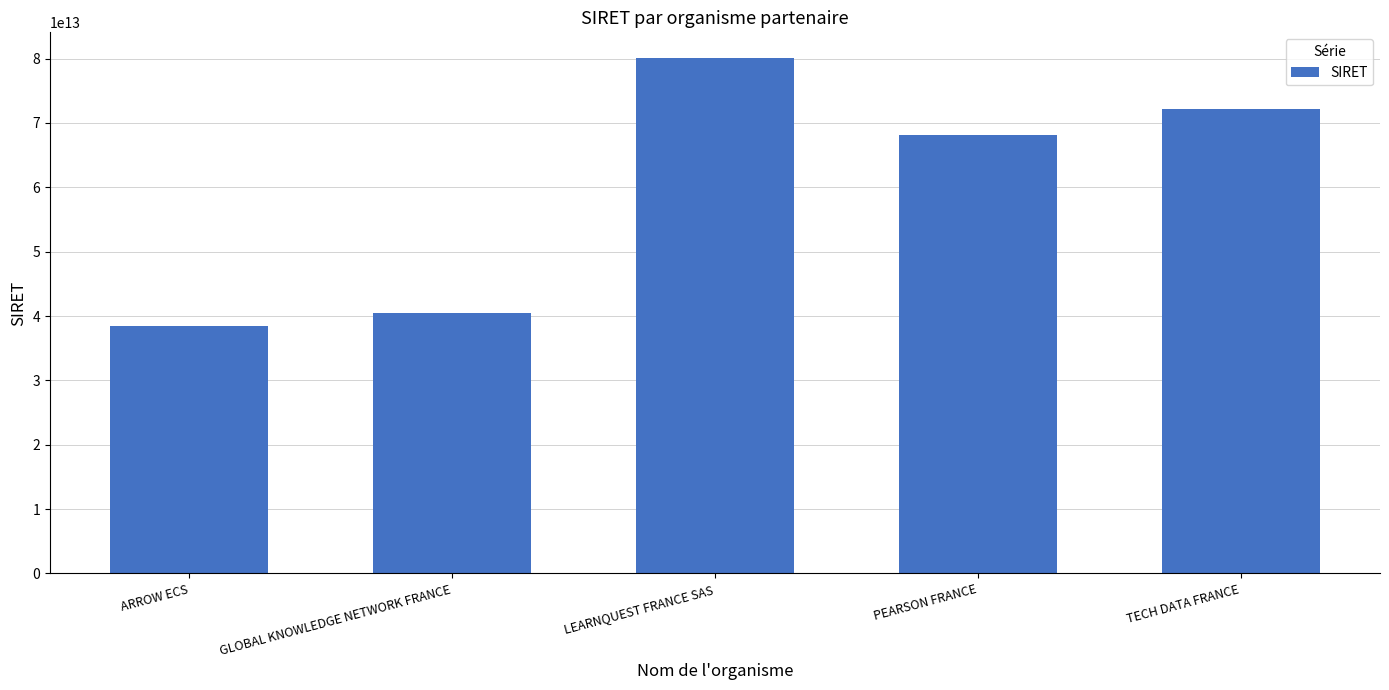

What value does the data have at TECH DATA FRANCE, to the nearest 100?

72206563800100